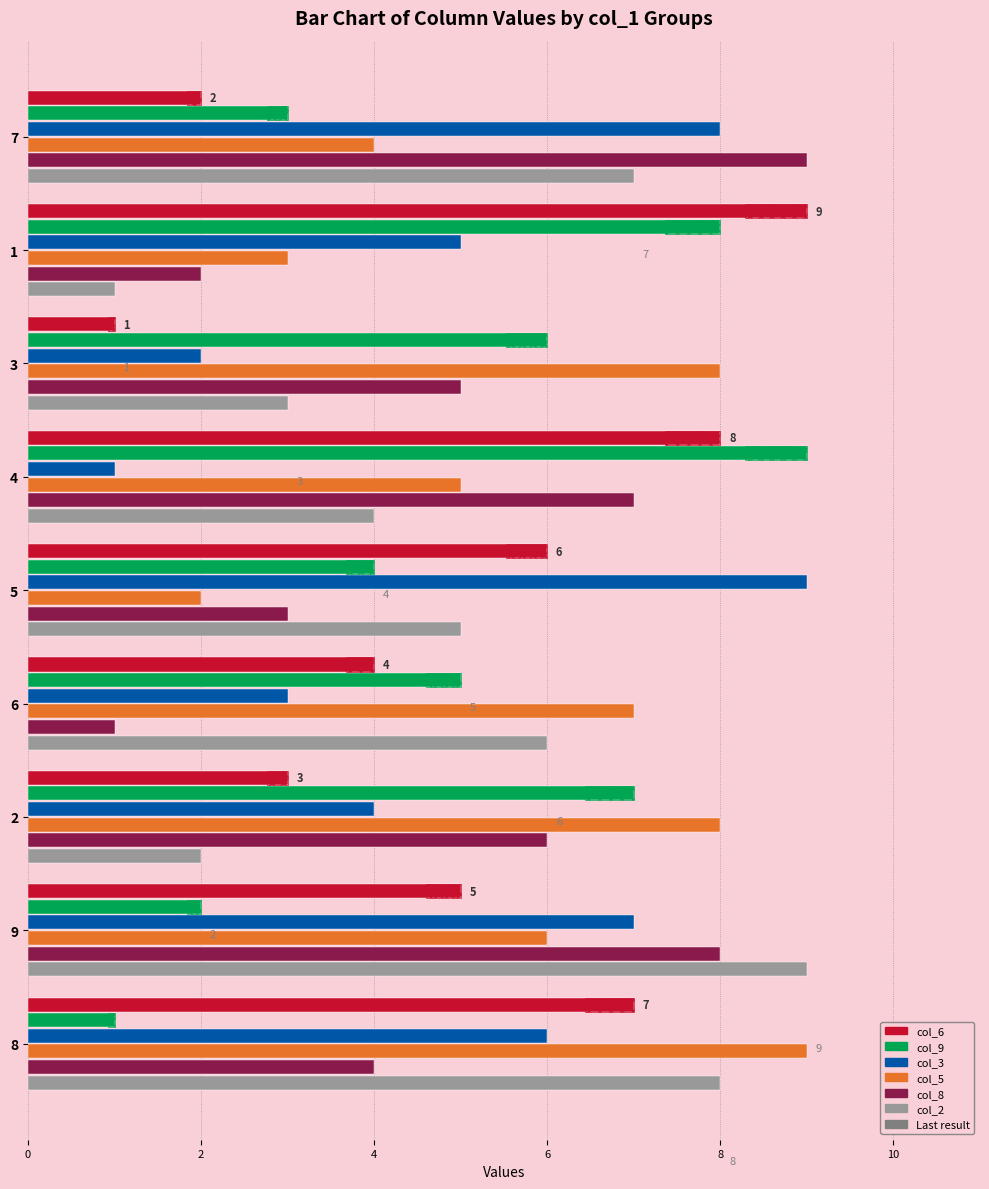

Where is col_5 nearest to the value 5?

4